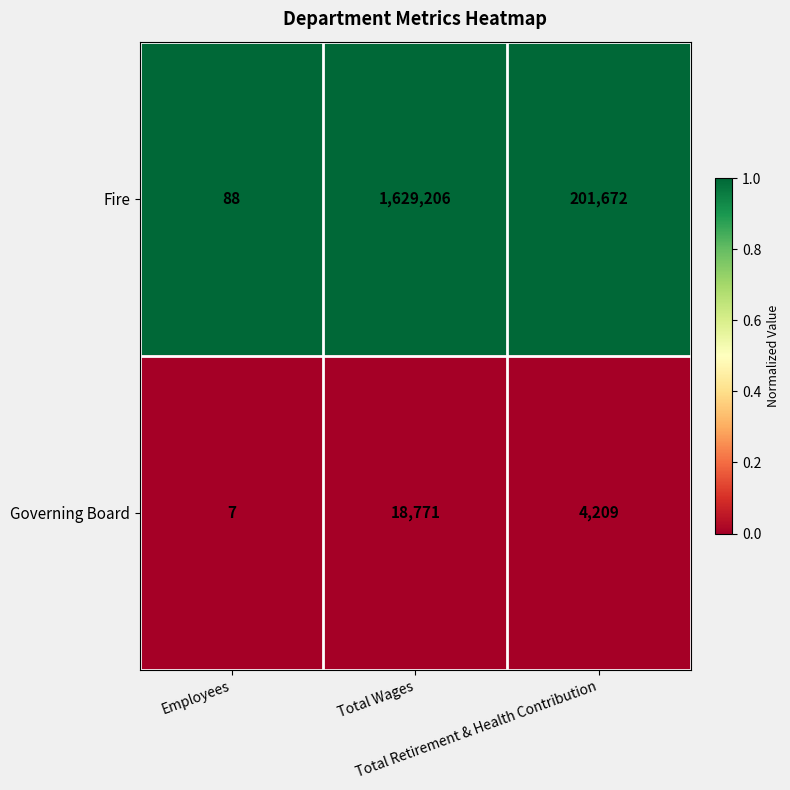

Which series has the largest total across all categories?

Fire